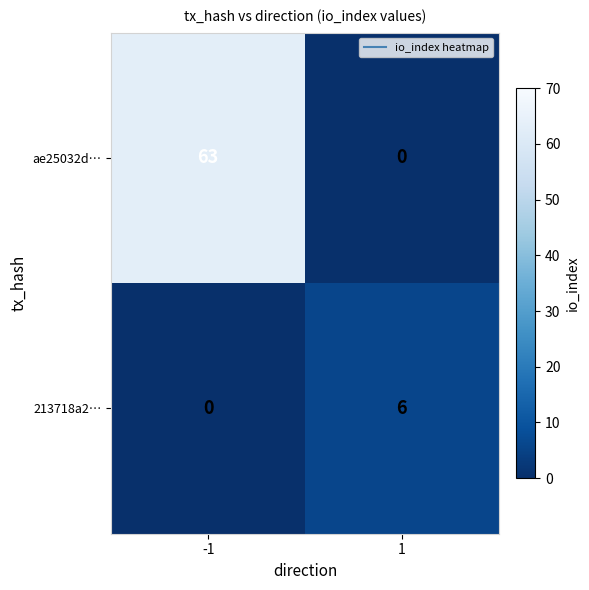

Is it true that ae25032d… equals 0 at 1?

True